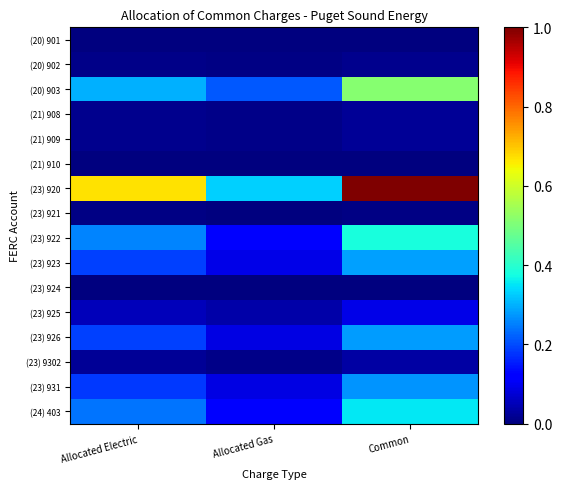

Reading left to right, list all the values displayed in this chart.

(20) 901: Allocated Electric=0.0	Allocated Gas=0.0	Common=0.0
(20) 902: Allocated Electric=0.0	Allocated Gas=0.0	Common=0.0
(20) 903: Allocated Electric=0.3	Allocated Gas=0.2	Common=0.5
(21) 908: Allocated Electric=0.0	Allocated Gas=0.0	Common=0.0
(21) 909: Allocated Electric=0.0	Allocated Gas=0.0	Common=0.0
(21) 910: Allocated Electric=0.0	Allocated Gas=0.0	Common=0.0
(23) 920: Allocated Electric=0.7	Allocated Gas=0.3	Common=1.0
(23) 921: Allocated Electric=0.0	Allocated Gas=0.0	Common=0.0
(23) 922: Allocated Electric=0.3	Allocated Gas=0.1	Common=0.4
(23) 923: Allocated Electric=0.2	Allocated Gas=0.1	Common=0.3
(23) 924: Allocated Electric=0.0	Allocated Gas=0.0	Common=0.0
(23) 925: Allocated Electric=0.1	Allocated Gas=0.0	Common=0.1
(23) 926: Allocated Electric=0.2	Allocated Gas=0.1	Common=0.3
(23) 9302: Allocated Electric=0.0	Allocated Gas=0.0	Common=0.0
(23) 931: Allocated Electric=0.2	Allocated Gas=0.1	Common=0.3
(24) 403: Allocated Electric=0.2	Allocated Gas=0.1	Common=0.4